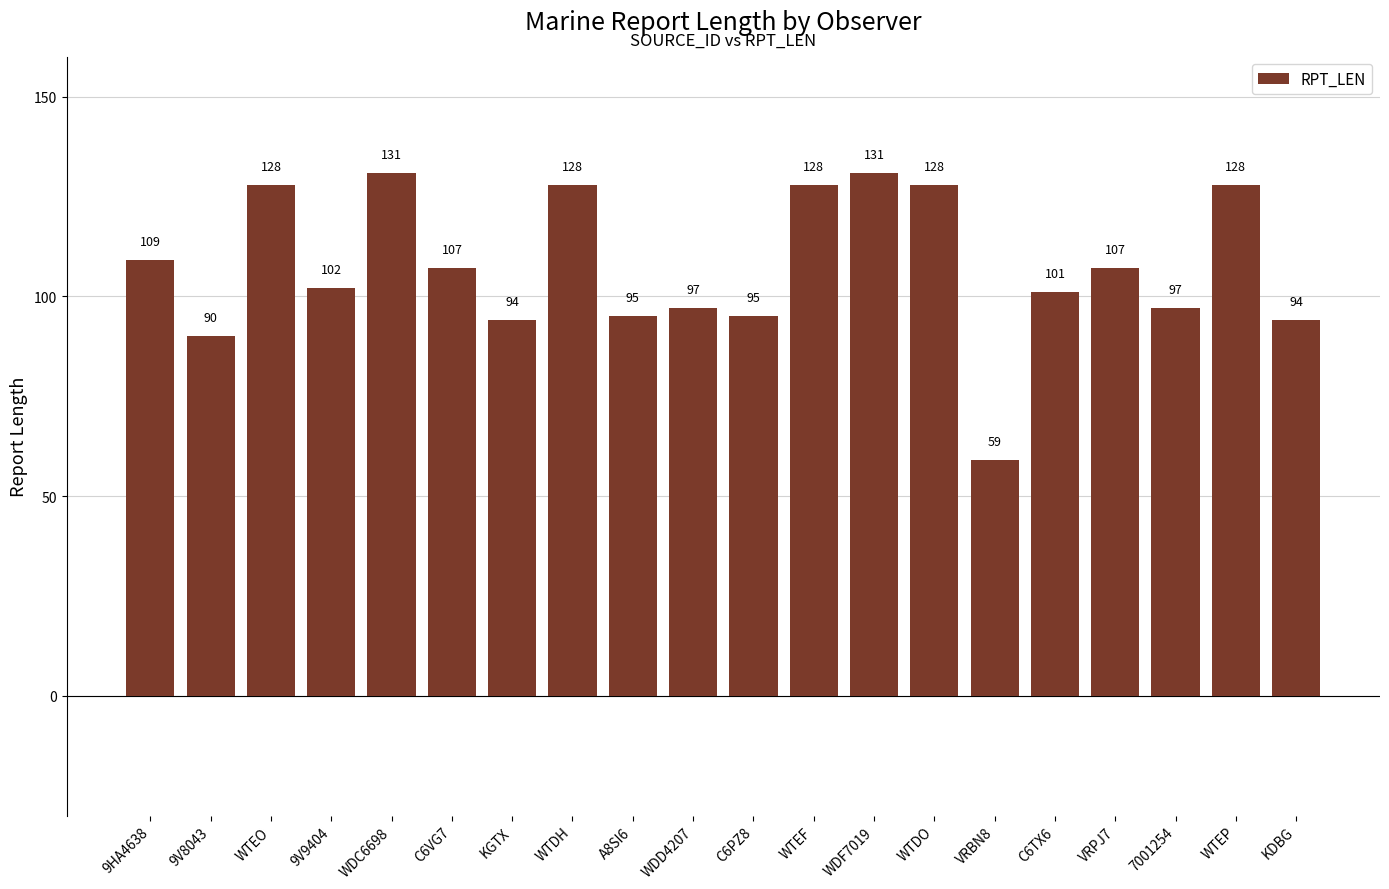

What is the value of the 15th bar from the left?

59